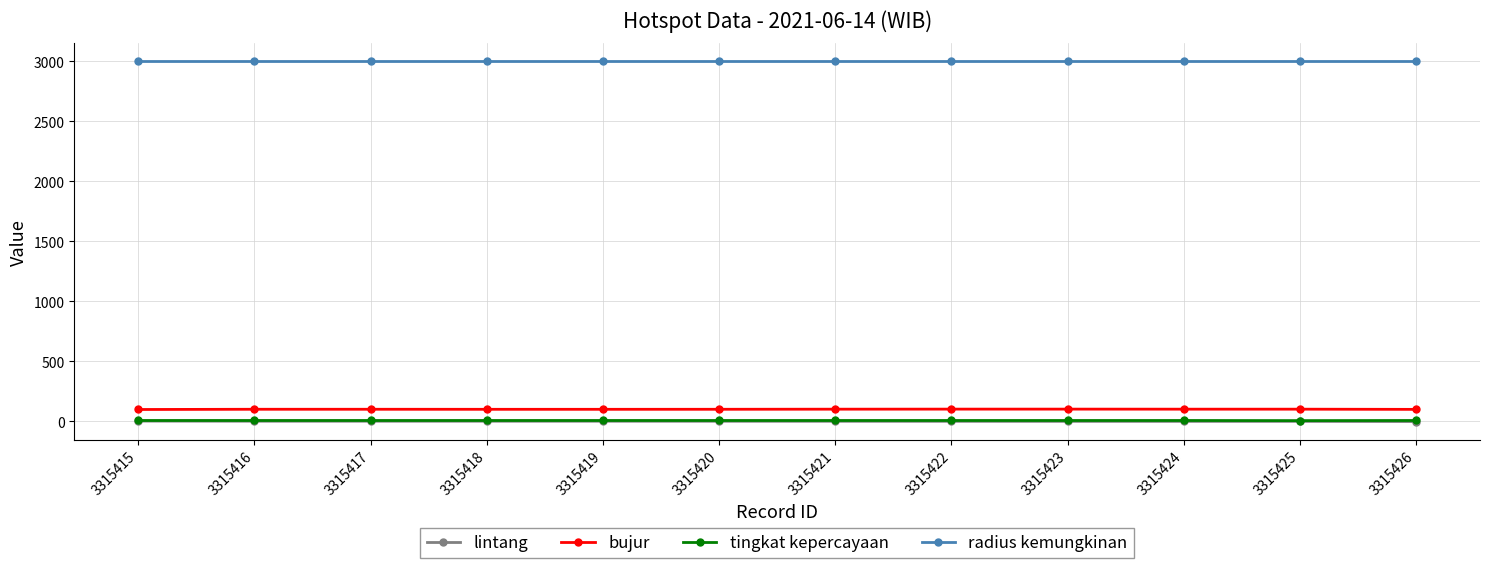

What is the value of the bujur point at the 2nd from the left?

101.5